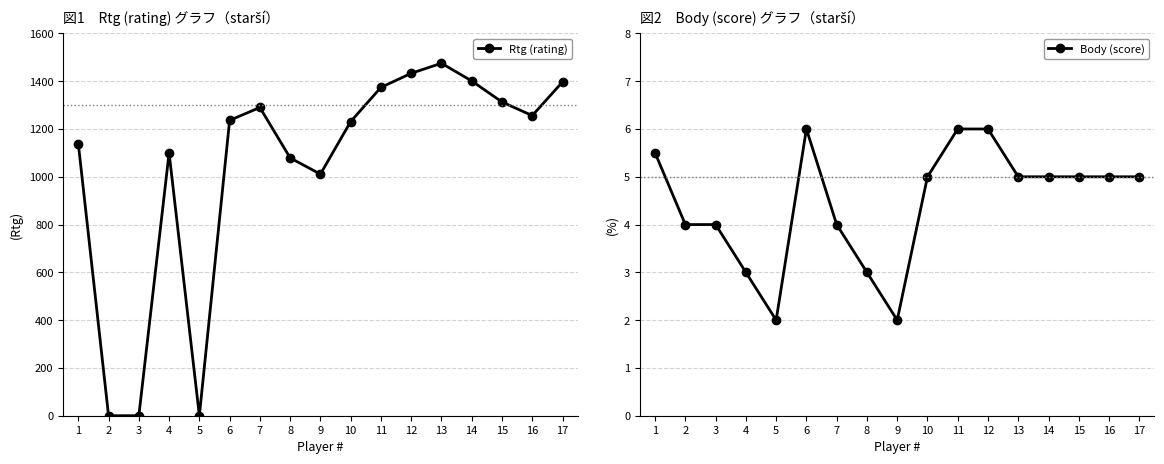

At 4, list the series in order from largest to smallest.

Rtg (rating), Body (score)